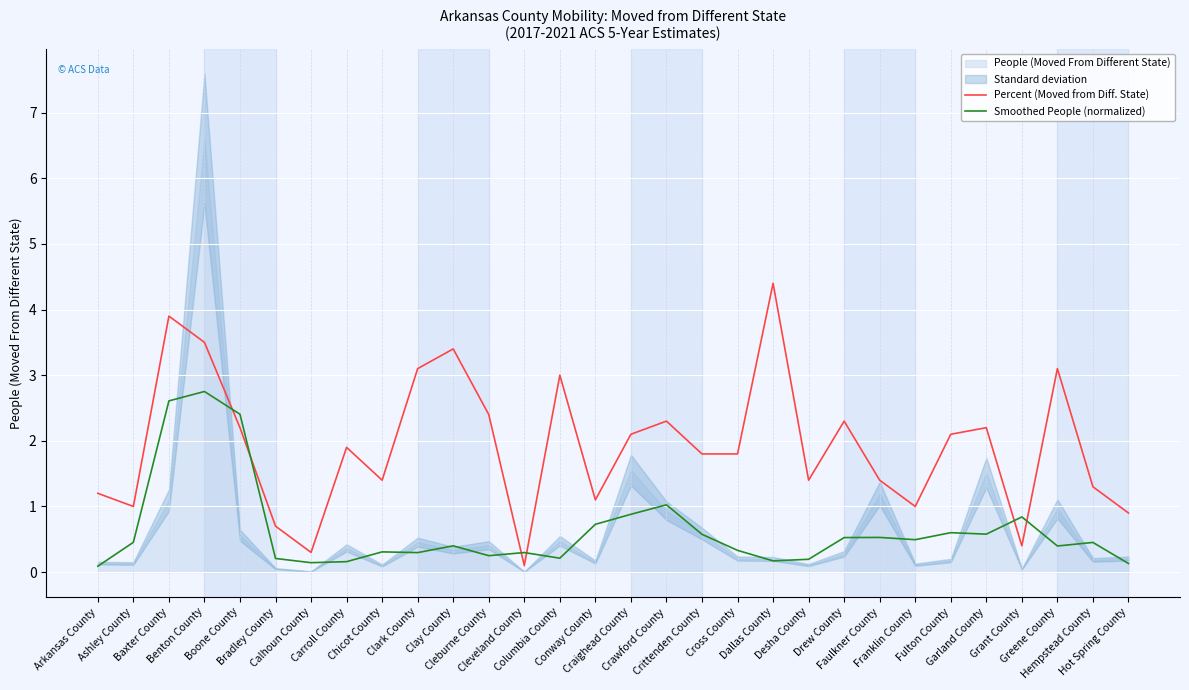

List the series in order of their overall mean, highest first.

Percent (Moved from Diff. State), Smoothed People (normalized)